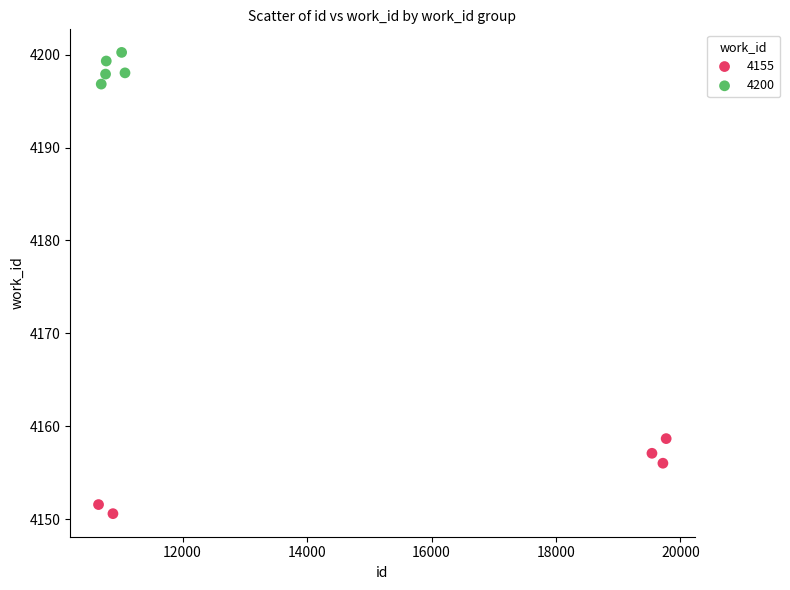

Which series contains the highest Y value?

4200